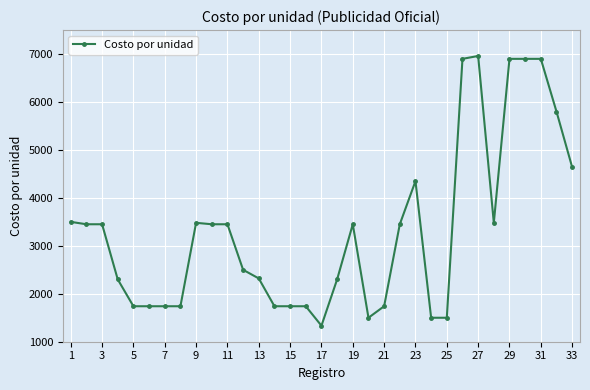

What is the smallest value displayed?

1334.0